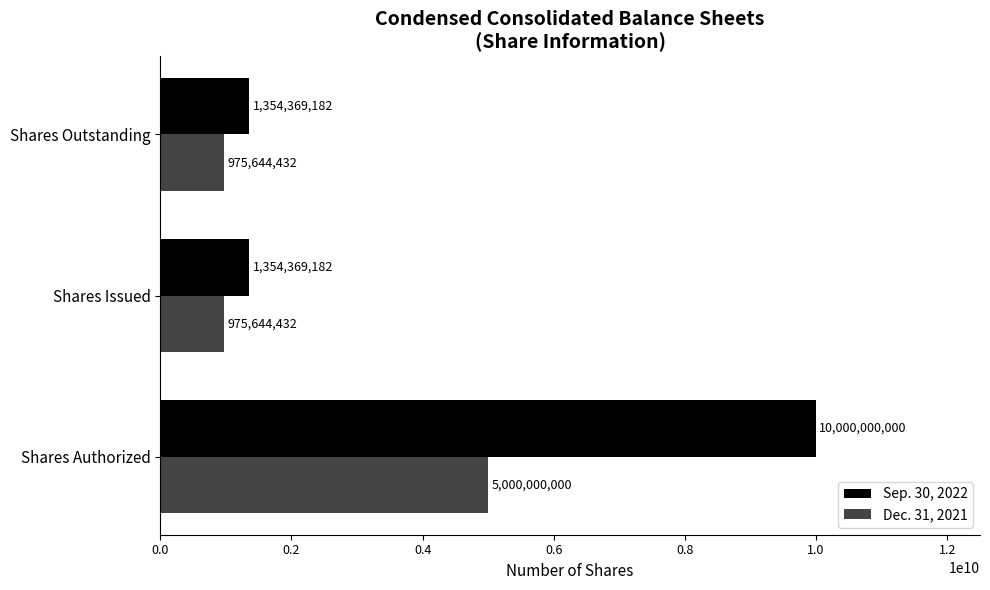

How many data points in Dec. 31, 2021 are above 975644432?

1